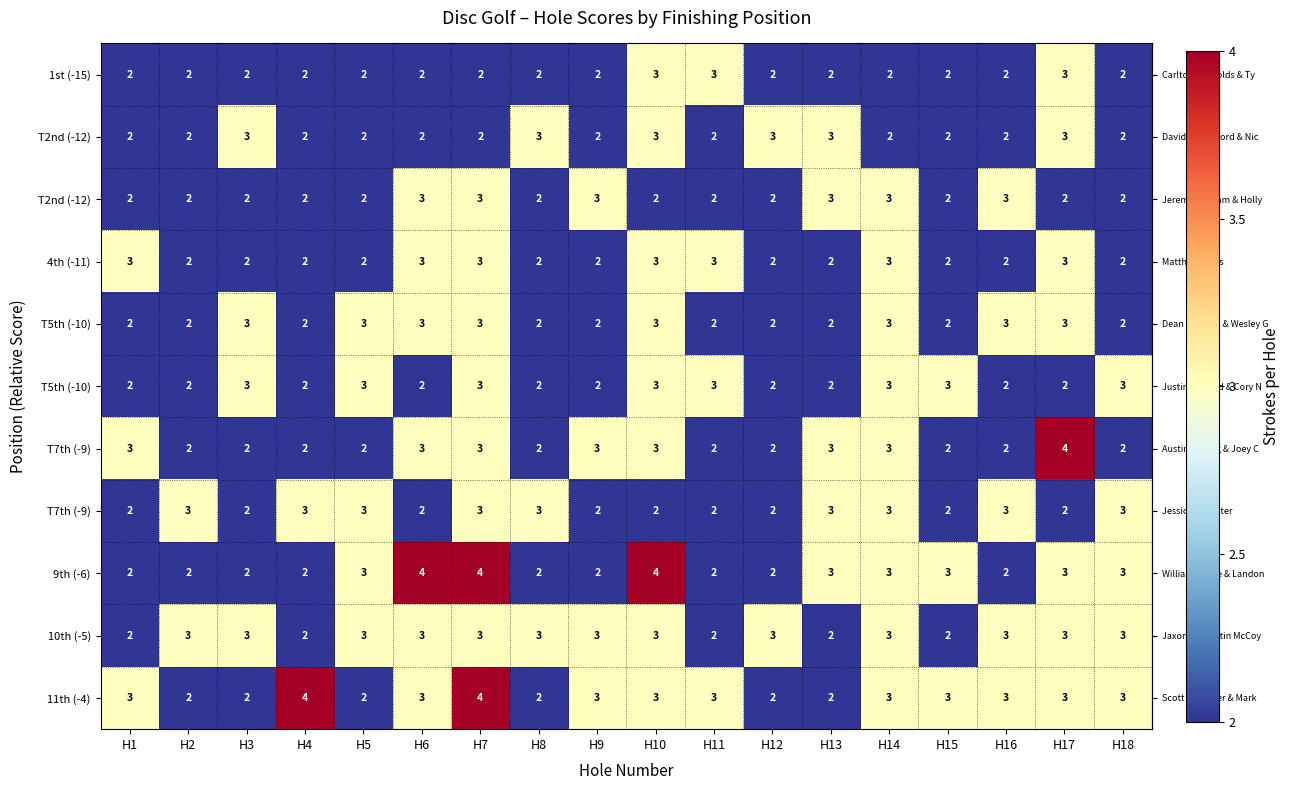

What is the spread (max minus min) of values at H13?

1